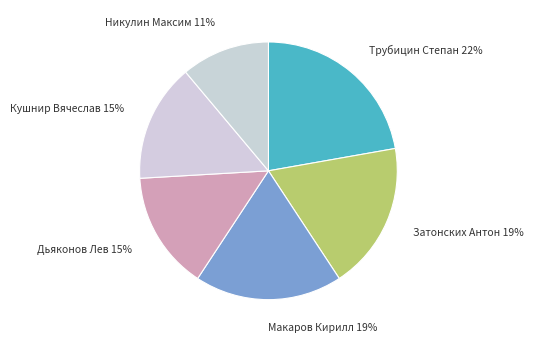

Combined, do Макаров Кирилл and Затонских Антон account for over 50%?

No